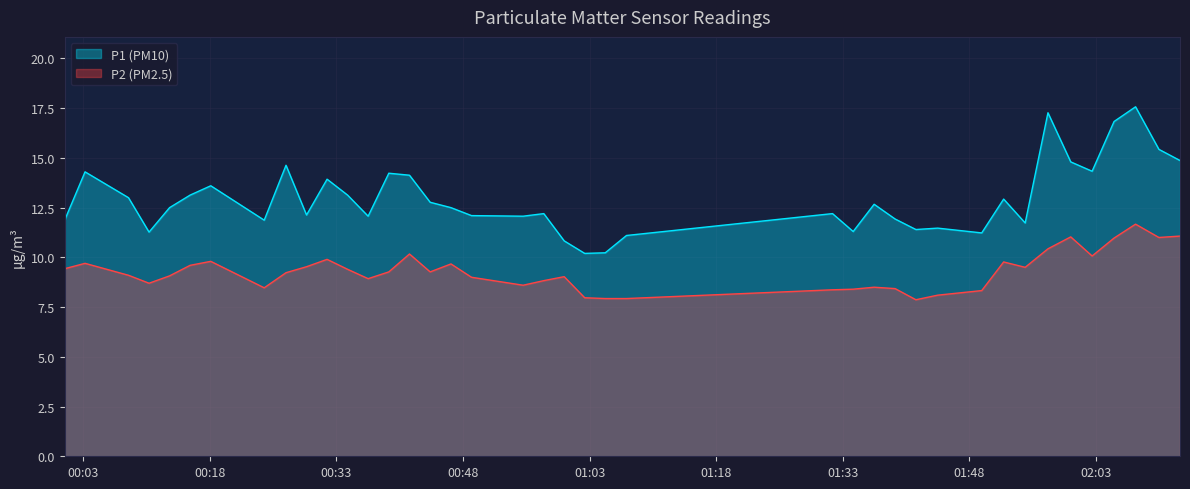

Reading left to right, extract all data points from this chart.

P1 (PM10): 2023-03-01T00:00:47=11.9	2023-03-01T00:03:12=14.3	2023-03-01T00:08:21=13.0	2023-03-01T00:10:47=11.3	2023-03-01T00:13:13=12.5	2023-03-01T00:15:39=13.1	2023-03-01T00:18:06=13.6	2023-03-01T00:24:26=11.9	2023-03-01T00:27:01=14.6	2023-03-01T00:29:27=12.1	2023-03-01T00:31:53=13.9	2023-03-01T00:34:19=13.1	2023-03-01T00:36:45=12.1	2023-03-01T00:39:12=14.2	2023-03-01T00:41:39=14.1	2023-03-01T00:44:06=12.8	2023-03-01T00:46:34=12.5	2023-03-01T00:49:00=12.1	2023-03-01T00:55:07=12.1	2023-03-01T00:57:34=12.2	2023-03-01T00:59:59=10.8	2023-03-01T01:02:25=10.2	2023-03-01T01:04:51=10.2	2023-03-01T01:07:22=11.1	2023-03-01T01:31:47=12.2	2023-03-01T01:34:14=11.3	2023-03-01T01:36:43=12.7	2023-03-01T01:39:12=11.9	2023-03-01T01:41:40=11.4	2023-03-01T01:44:15=11.5	2023-03-01T01:49:28=11.2	2023-03-01T01:52:04=12.9	2023-03-01T01:54:37=11.7	2023-03-01T01:57:19=17.3	2023-03-01T02:00:01=14.8	2023-03-01T02:02:33=14.3	2023-03-01T02:05:09=16.8	2023-03-01T02:07:42=17.6	2023-03-01T02:10:28=15.4	2023-03-01T02:12:58=14.9
P2 (PM2.5): 2023-03-01T00:00:47=9.4	2023-03-01T00:03:12=9.7	2023-03-01T00:08:21=9.1	2023-03-01T00:10:47=8.7	2023-03-01T00:13:13=9.1	2023-03-01T00:15:39=9.6	2023-03-01T00:18:06=9.8	2023-03-01T00:24:26=8.5	2023-03-01T00:27:01=9.2	2023-03-01T00:29:27=9.5	2023-03-01T00:31:53=9.9	2023-03-01T00:34:19=9.4	2023-03-01T00:36:45=8.9	2023-03-01T00:39:12=9.3	2023-03-01T00:41:39=10.2	2023-03-01T00:44:06=9.3	2023-03-01T00:46:34=9.7	2023-03-01T00:49:00=9.0	2023-03-01T00:55:07=8.6	2023-03-01T00:57:34=8.8	2023-03-01T00:59:59=9.0	2023-03-01T01:02:25=8.0	2023-03-01T01:04:51=7.9	2023-03-01T01:07:22=7.9	2023-03-01T01:31:47=8.4	2023-03-01T01:34:14=8.4	2023-03-01T01:36:43=8.5	2023-03-01T01:39:12=8.4	2023-03-01T01:41:40=7.9	2023-03-01T01:44:15=8.1	2023-03-01T01:49:28=8.3	2023-03-01T01:52:04=9.8	2023-03-01T01:54:37=9.5	2023-03-01T01:57:19=10.4	2023-03-01T02:00:01=11.0	2023-03-01T02:02:33=10.1	2023-03-01T02:05:09=11.0	2023-03-01T02:07:42=11.7	2023-03-01T02:10:28=11.0	2023-03-01T02:12:58=11.1